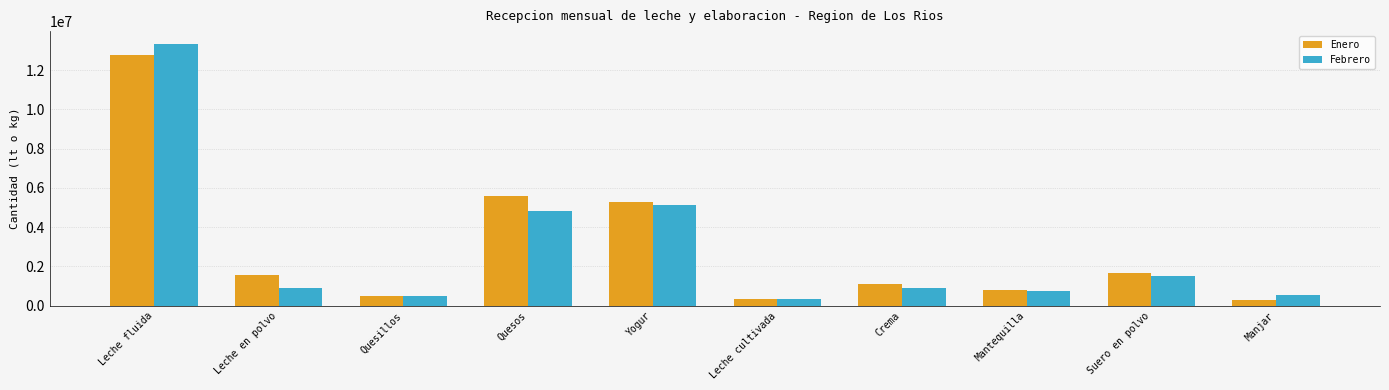

What is the maximum value for Enero?

12795898